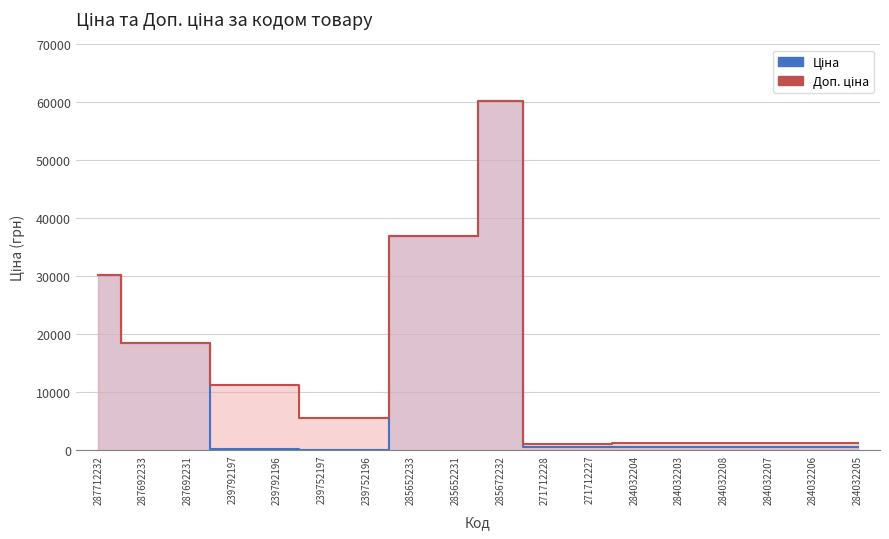

How many series are shown in this chart?

2